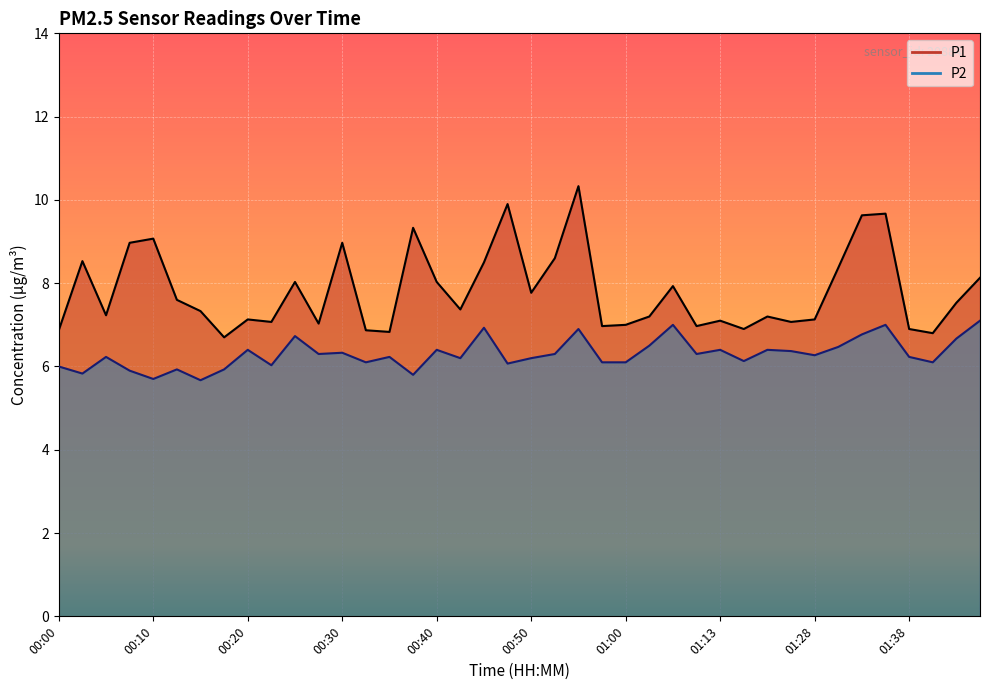

Is the value of P2 at 00:10 greater than the value of P1 at 00:42?

No